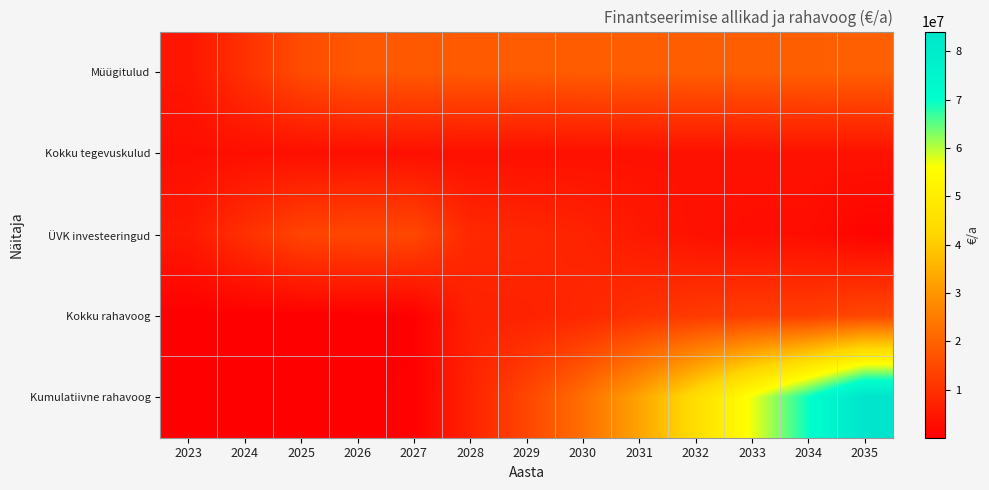

Reading left to right, list all the values displayed in this chart.

Müügitulud: 2023=4501466.8	2024=10033556.7	2025=15333869.0	2026=17751090.4	2027=18053026.0	2028=18346243.9	2029=18448639.4	2030=18683252.3	2031=18878025.2	2032=19067409.3	2033=19151305.1	2034=19217621.3	2035=19284970.7
Kokku tegevuskulud: 2023=2964862.3	2024=3060290.1	2025=3128234.7	2026=3169880.8	2027=3229040.7	2028=3299930.1	2029=3368890.2	2030=3446552.9	2031=3524432.6	2032=3603713.4	2033=3679582.1	2034=3756392.4	2035=3834960.0
ÜVK investeeringud: 2023=5202467.8	2024=9890287.8	2025=13952700.8	2026=14468689.6	2027=14620880.7	2028=8330740.6	2029=8019570.4	2030=7270829.9	2031=5099379.9	2032=3555923.5	2033=2894638.8	2034=2813198.4	2035=908079.9
Kokku rahavoog: 2023=43789.1	2024=16216.4	2025=79332.0	2026=112520.0	2027=203104.6	2028=6715573.1	2029=7060178.9	2030=7965869.5	2031=10254212.7	2032=11907772.4	2033=12577084.2	2034=12648030.5	2035=14541930.8
Kumulatiivne rahavoog: 2023=43789.1	2024=60005.5	2025=139337.5	2026=251857.5	2027=454962.1	2028=7170535.2	2029=14230714.1	2030=22196583.6	2031=32450796.3	2032=44358568.7	2033=56935652.9	2034=69583683.4	2035=84125614.2